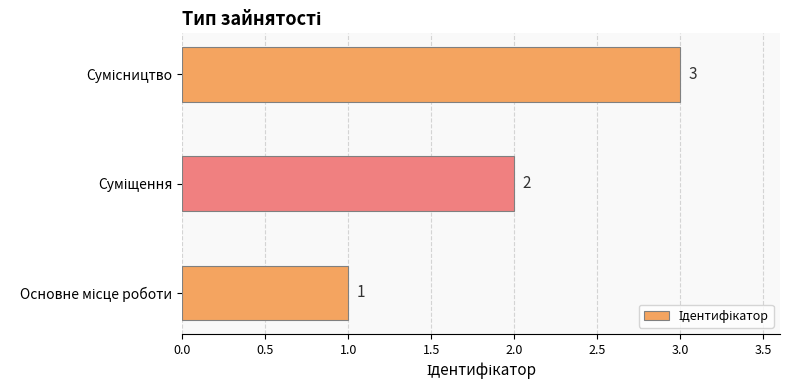

What is the sum of all values?

6